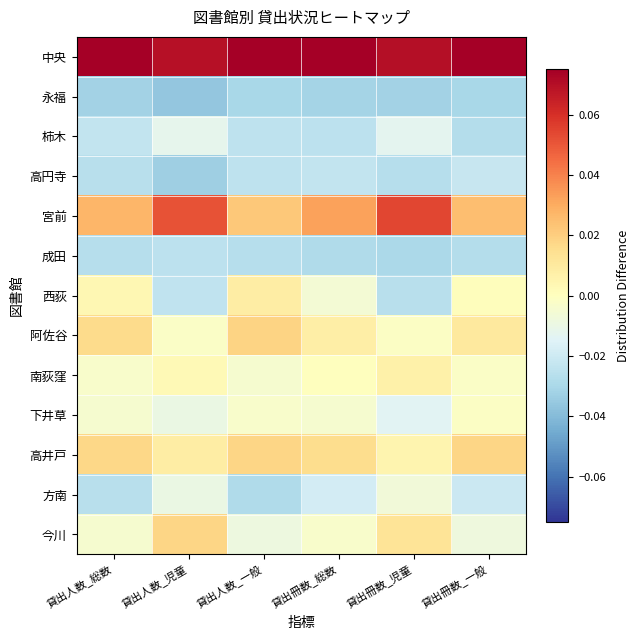

Between 貸出人数_児童 and 貸出人数_一般, which is larger?

貸出人数_一般